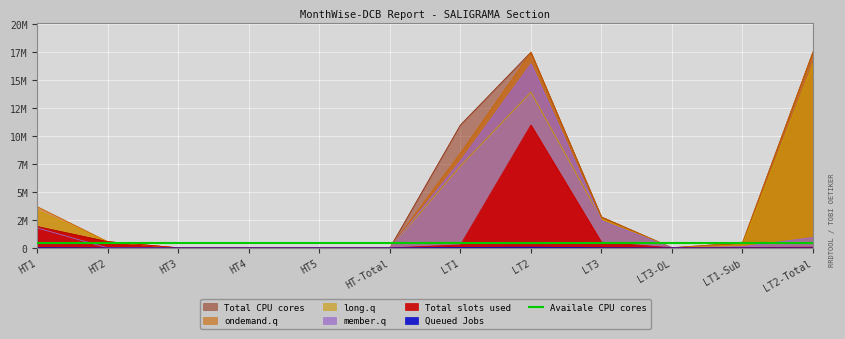

The value of Total CPU cores at HT-Total is 0.0. True or false?

True